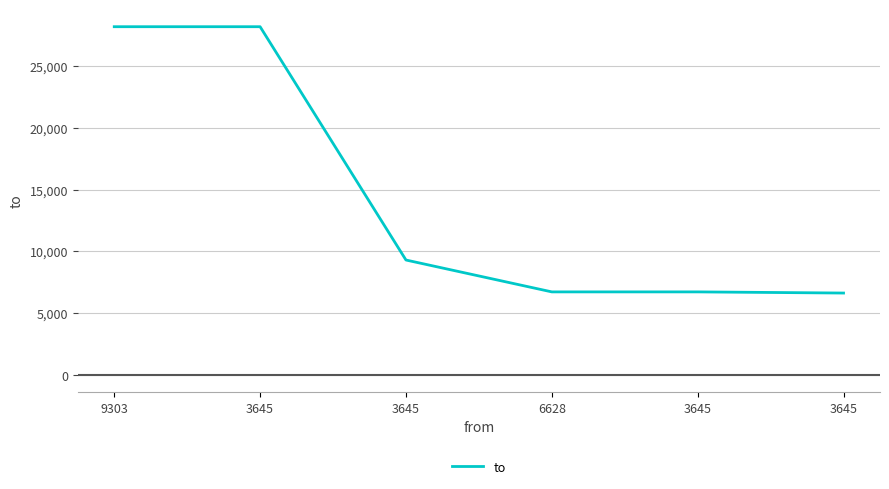

What is the ratio of the value at 3645 to the value at 3645?

3.0